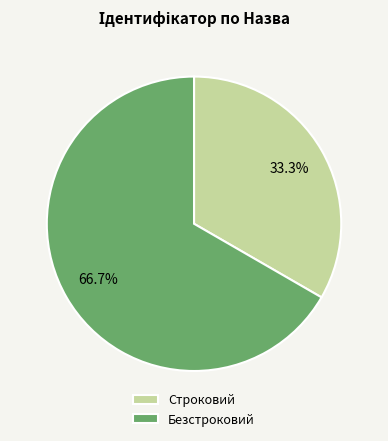

Is the sum of Строковий and Безстроковий greater than half?

Yes